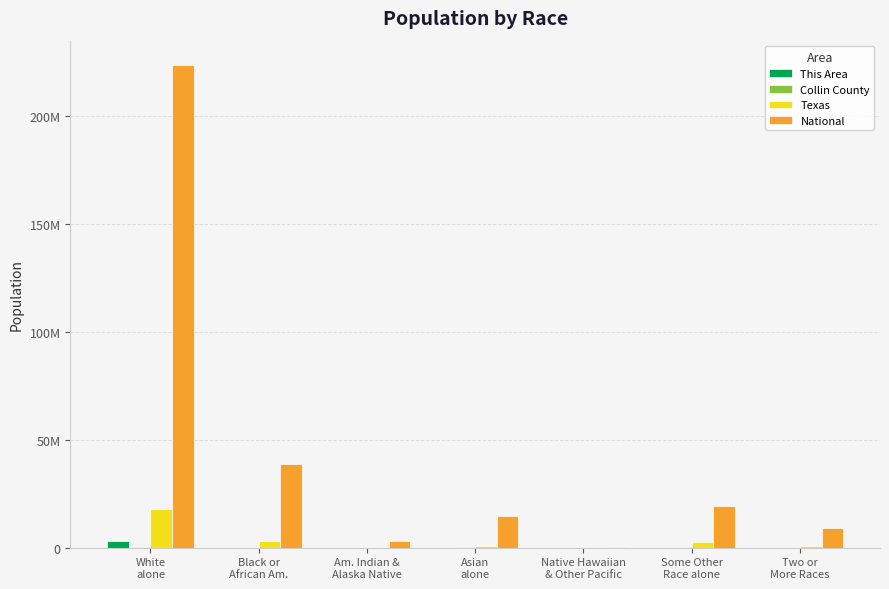

How many values in the Collin County series exceed 40087?

3